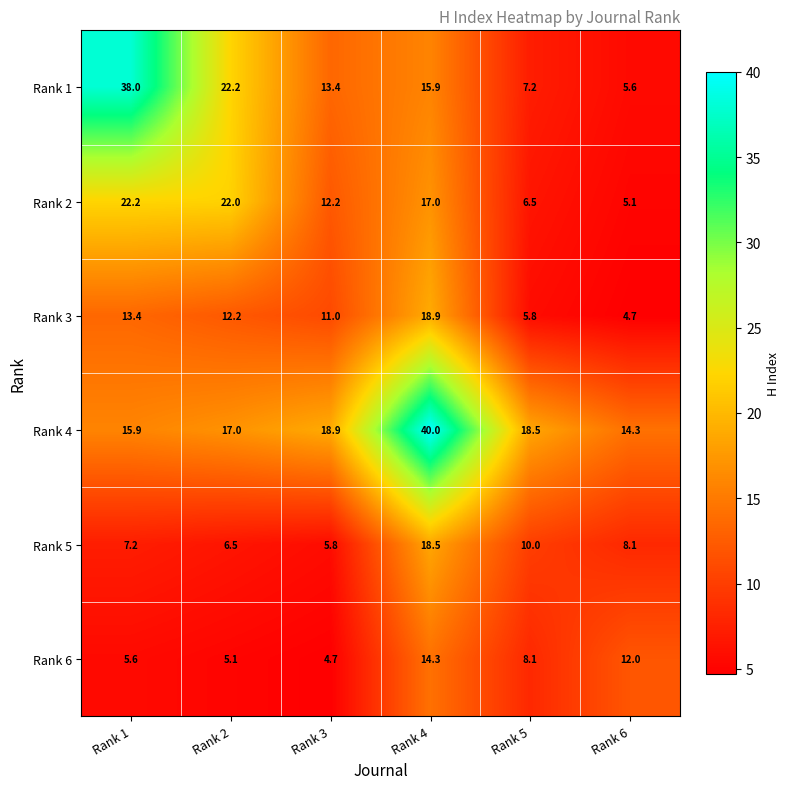

Rank the series by their maximum value, from lowest to highest.

Rank 6, Rank 5, Rank 3, Rank 2, Rank 1, Rank 4